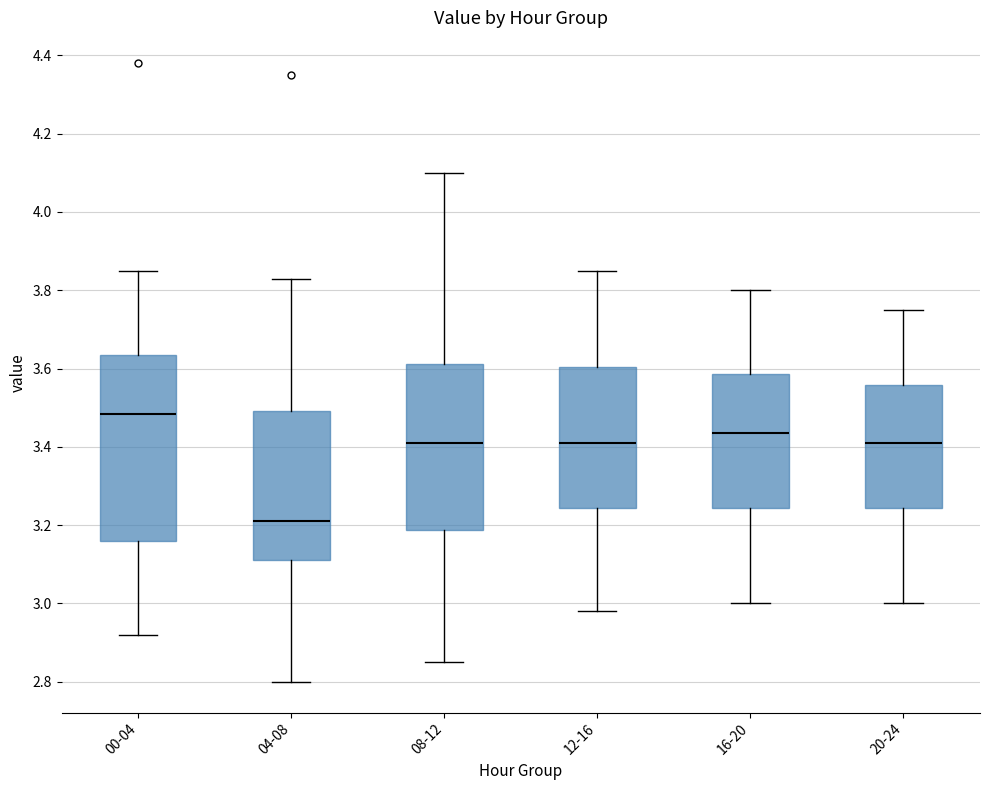

Reading left to right, read every box against the y-axis: the position of its median line, the range the box covers, and the ends of its whiskers. The values are not printed on the chart, so give them approximately, as read against the axis.

00-04: median 3.48, box 3.16 to 3.64, whiskers 2.92 to 3.86
04-08: median 3.22, box 3.12 to 3.50, whiskers 2.80 to 3.84
08-12: median 3.42, box 3.18 to 3.62, whiskers 2.86 to 4.10
12-16: median 3.42, box 3.24 to 3.60, whiskers 2.98 to 3.86
16-20: median 3.44, box 3.24 to 3.58, whiskers 3.00 to 3.80
20-24: median 3.42, box 3.24 to 3.56, whiskers 3.00 to 3.76